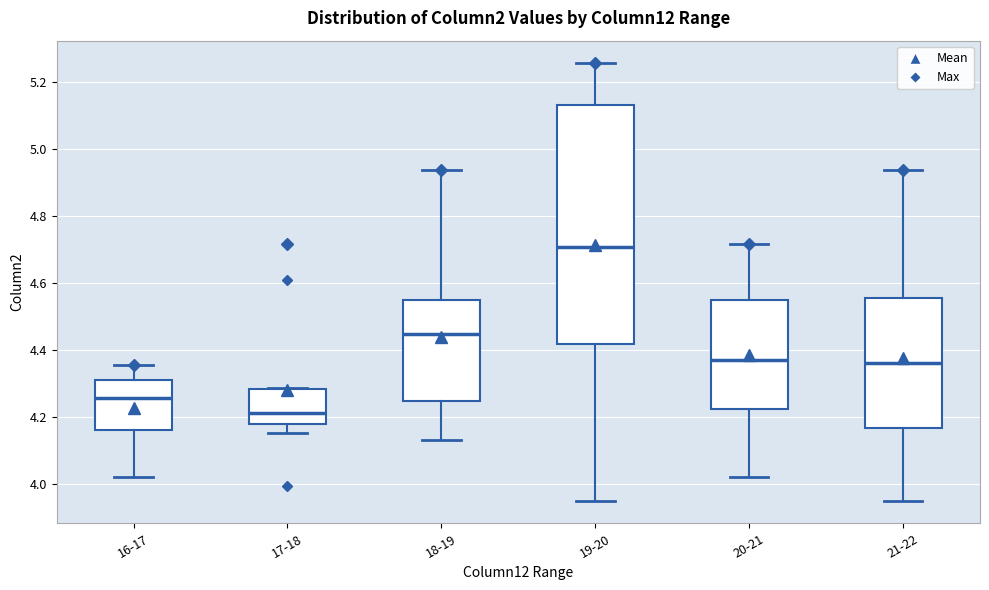

Reading left to right, transcribe this box plot: for each box, give where its median line is, the range the box spans, and where its two whiskers end, as read against the y-axis. The values are not printed on the chart, so give them approximately, as read against the axis.

16-17: median 4.26, box 4.16 to 4.30, whiskers 4.02 to 4.36
17-18: median 4.22, box 4.18 to 4.28, whiskers 4.16 to 4.28
18-19: median 4.44, box 4.24 to 4.54, whiskers 4.14 to 4.94
19-20: median 4.70, box 4.42 to 5.14, whiskers 3.94 to 5.26
20-21: median 4.36, box 4.22 to 4.54, whiskers 4.02 to 4.72
21-22: median 4.36, box 4.16 to 4.56, whiskers 3.94 to 4.94